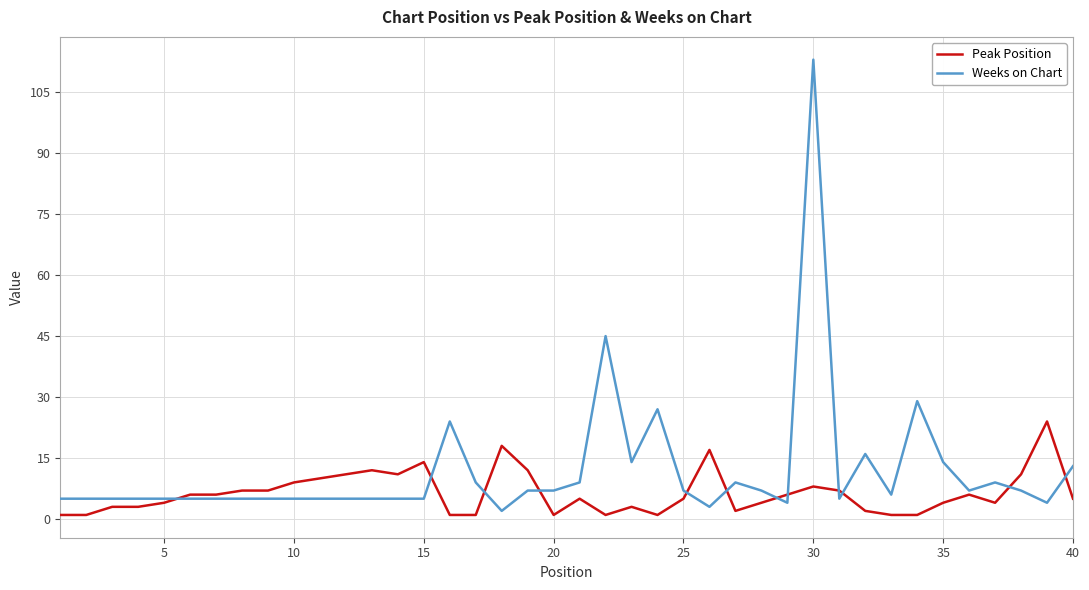

Which series has the widest spread of values?

Weeks on Chart